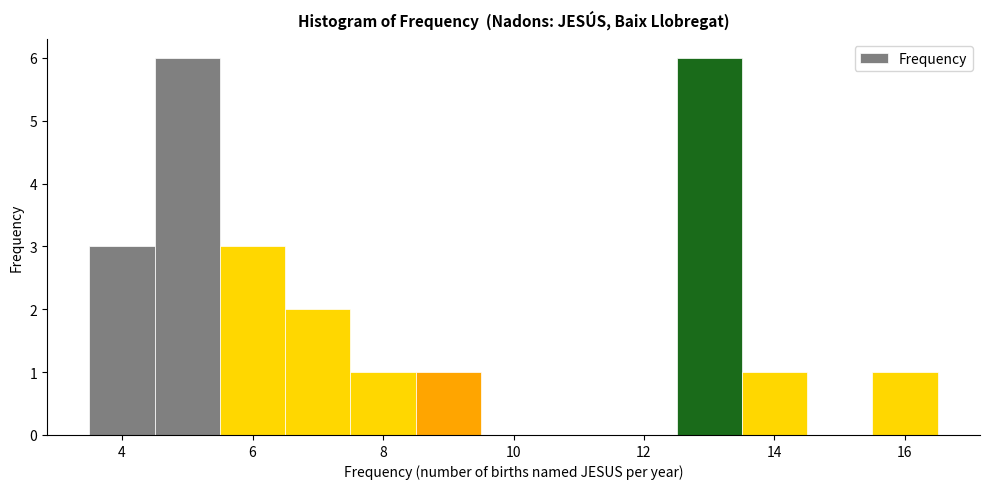

How tall is the bar that spans 5.5 to 6.5 on the x-axis? Neither the bar edges nor the heights are printed on the chart, so give them approximately, as read against the axes.

3